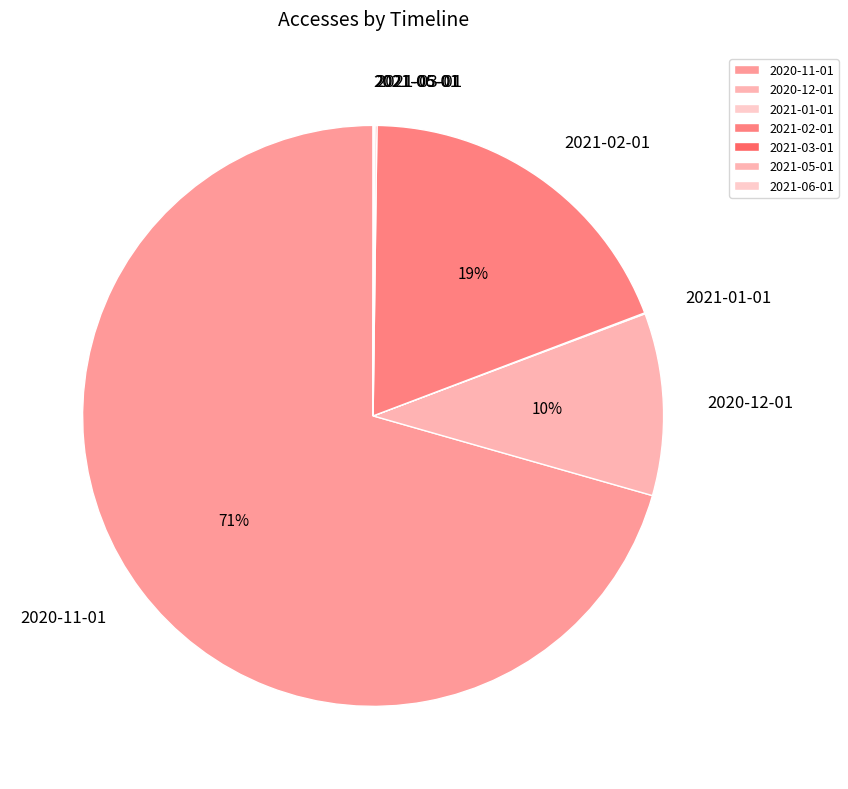

To the nearest percent, what is the difference between the largest and smallest slice percentages?

71%